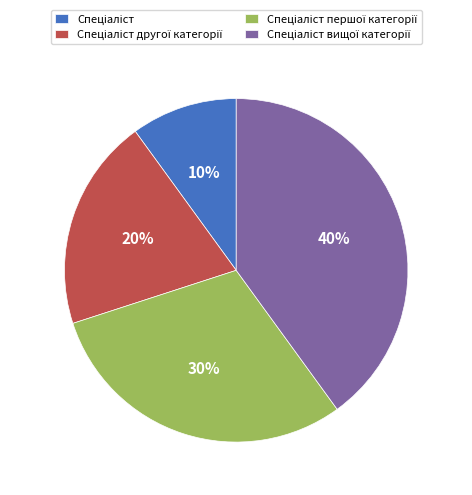

Count the number of slices in the pie.

4